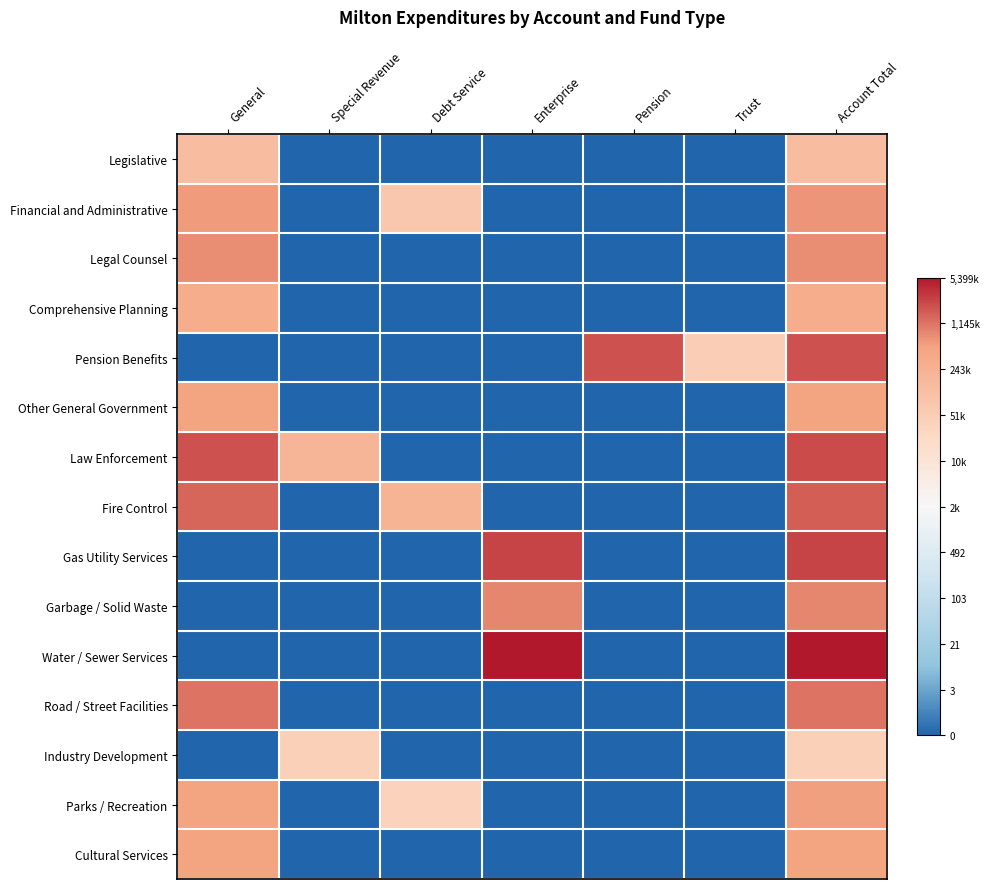

At which category does the chart reach its minimum across all series?

Special Revenue